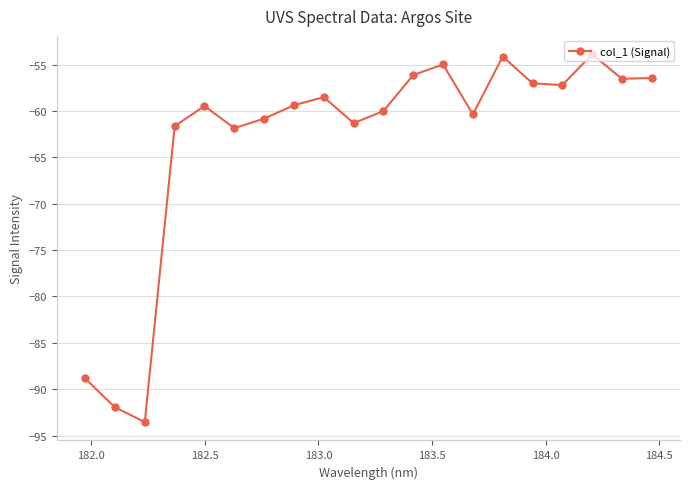

What is the value of the 19th point from the left?

-56.5